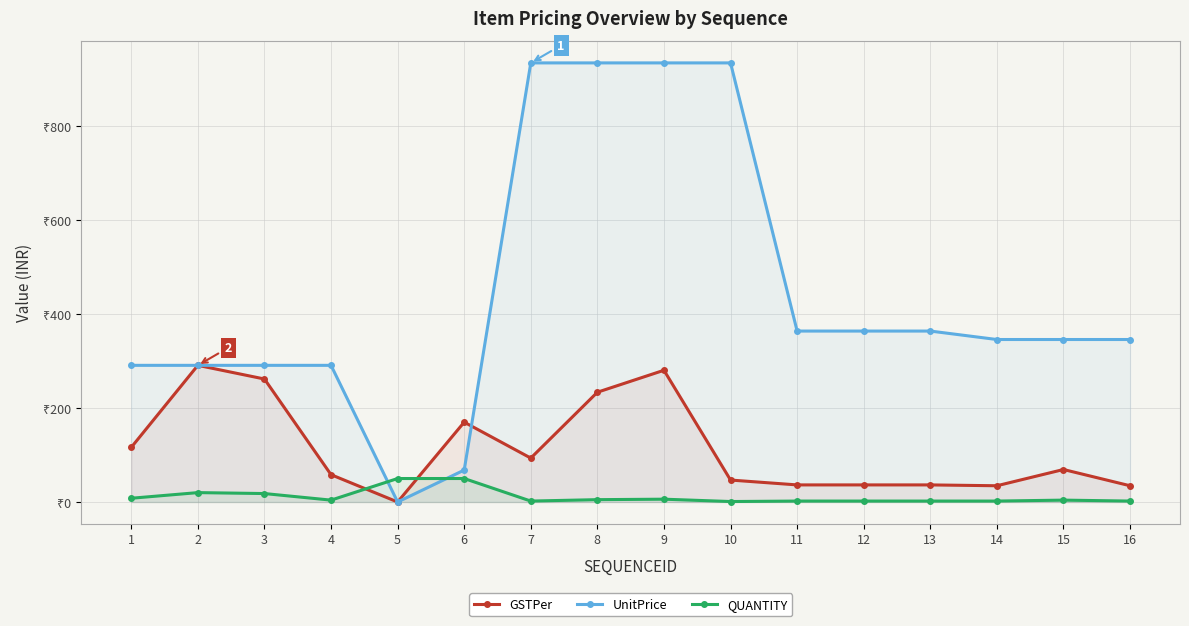

At 16, list the series in order from largest to smallest.

UnitPrice, GSTPer, QUANTITY